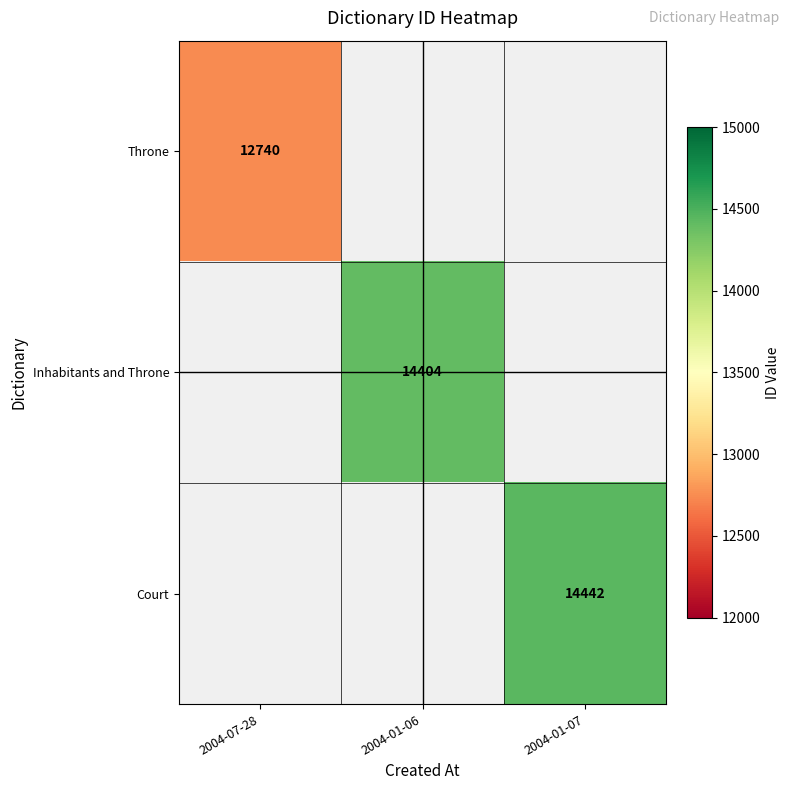

Is it true that Court equals 14442 at 2004-01-07?

True